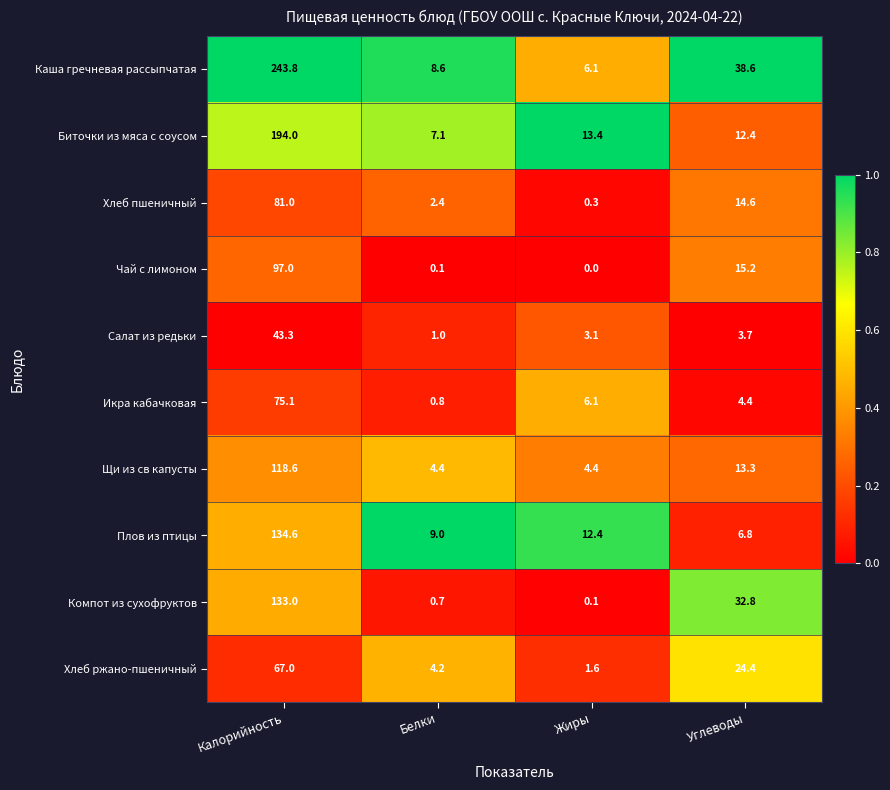

What is the sum of the Хлеб пшеничный values at Углеводы and Калорийность?

95.6